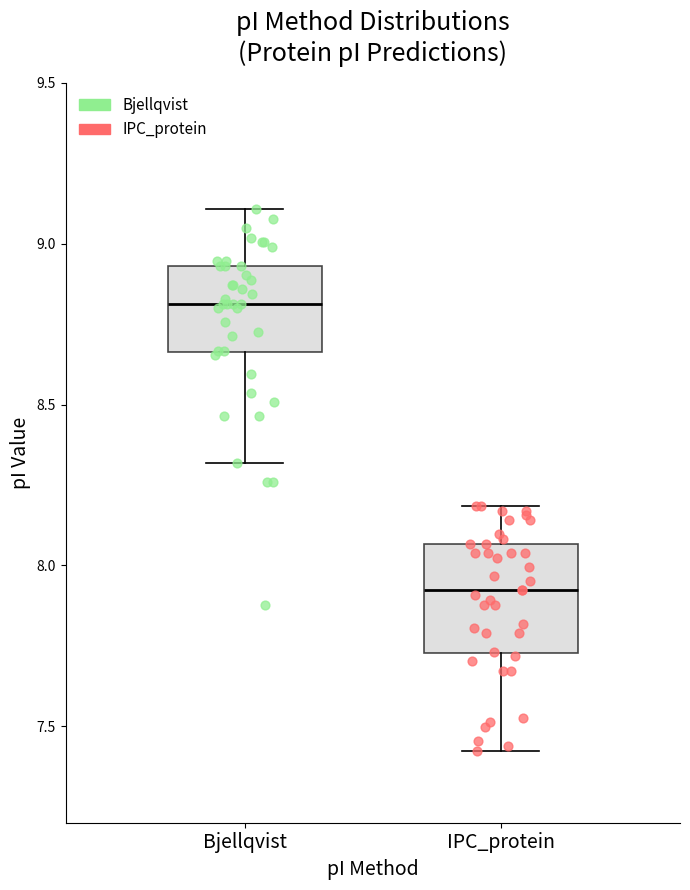

Which box's median line is the highest?

Bjellqvist